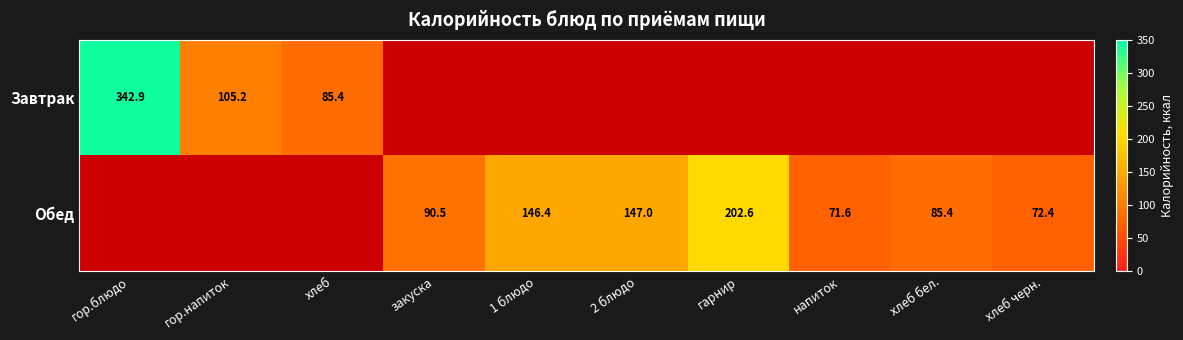

Is it true that Завтрак equals 342.9 at гор.блюдо?

True